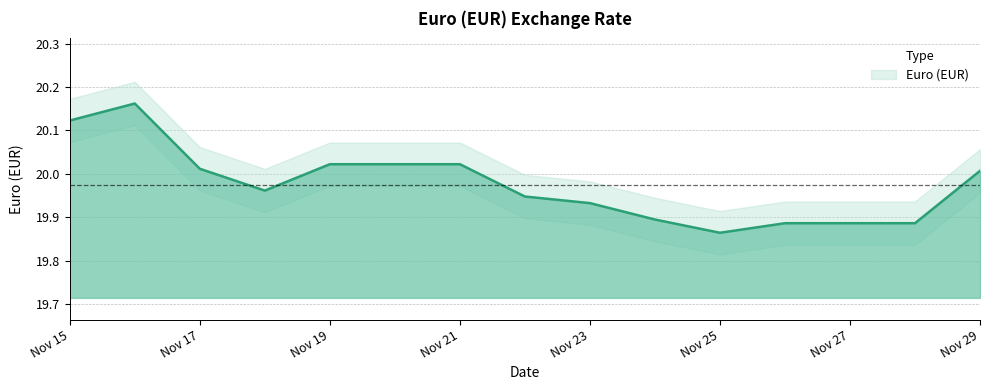

Is it true that the value at Nov 19 is 20.0?

True